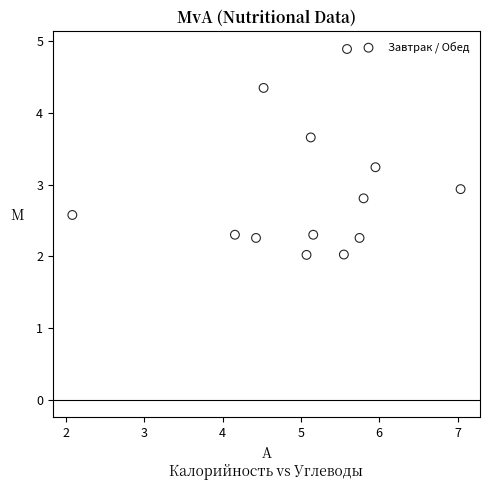

What Y value in the scatter plot is closest to 3?

2.9